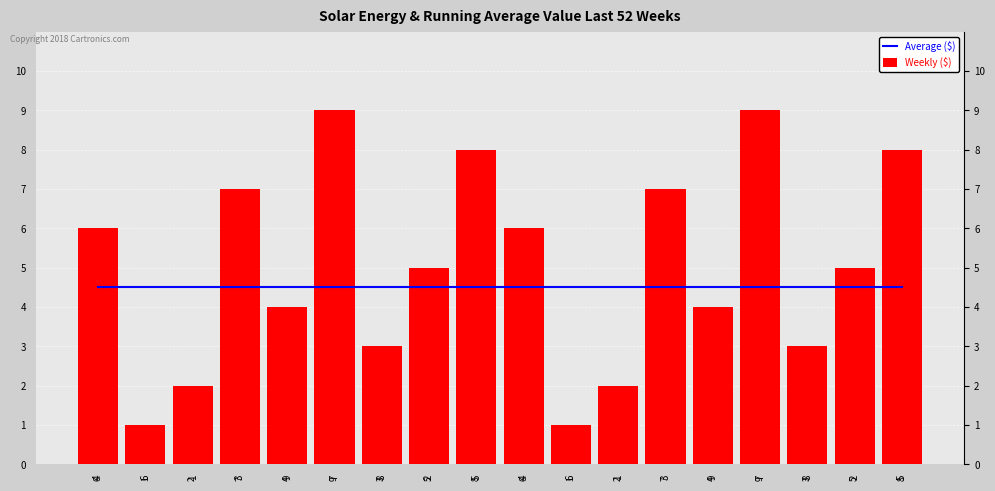

Rank the series by their average value, from highest to lowest.

Weekly ($), Average ($)